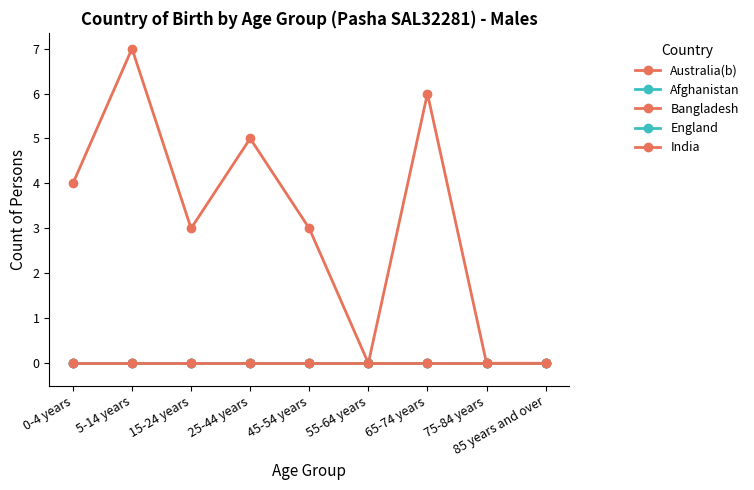

What is the maximum value shown in the chart?

7